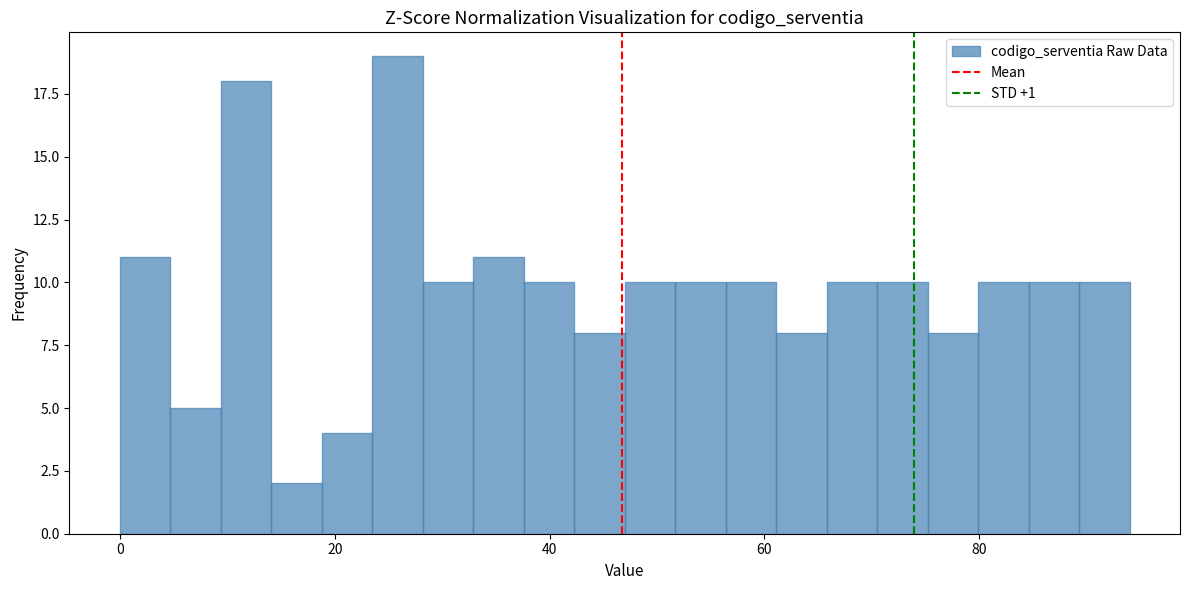

Read against the x-axis, roughly where is the centre of the tallest bar?

26